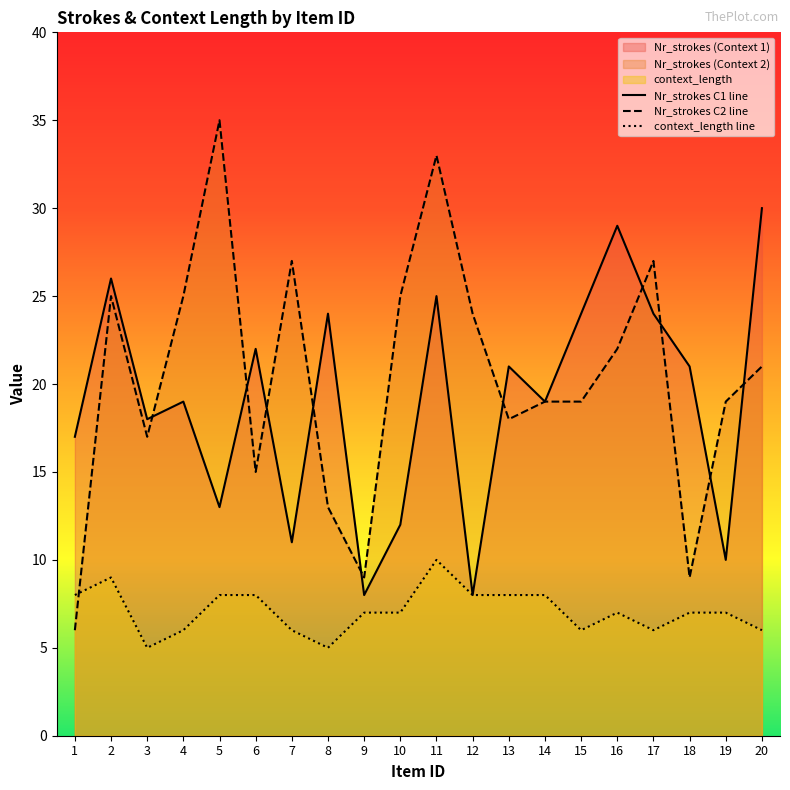

What is the minimum value for Nr_strokes_C1?

8